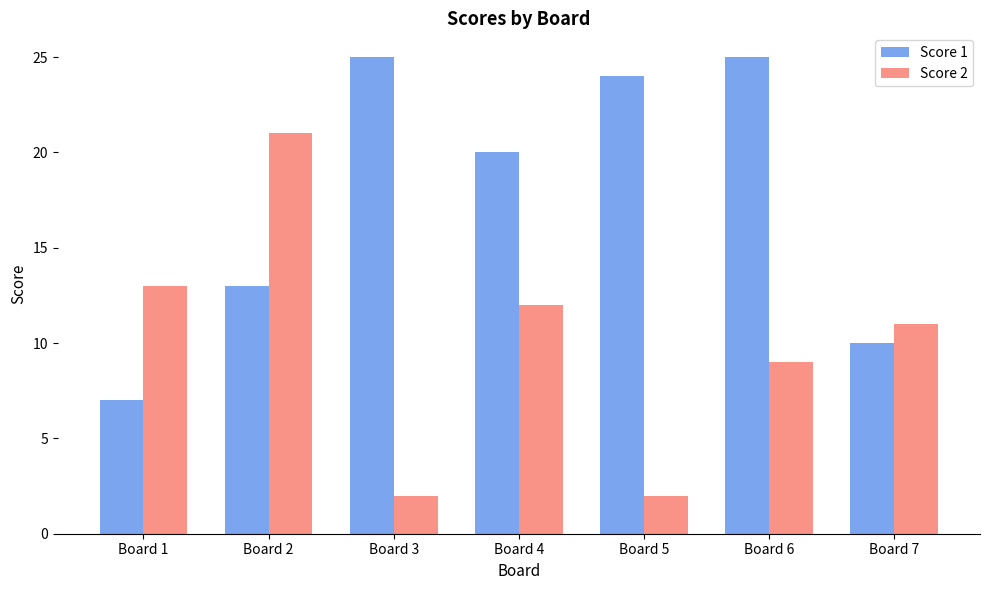

At Board 6, list the series in order from largest to smallest.

Score 1, Score 2